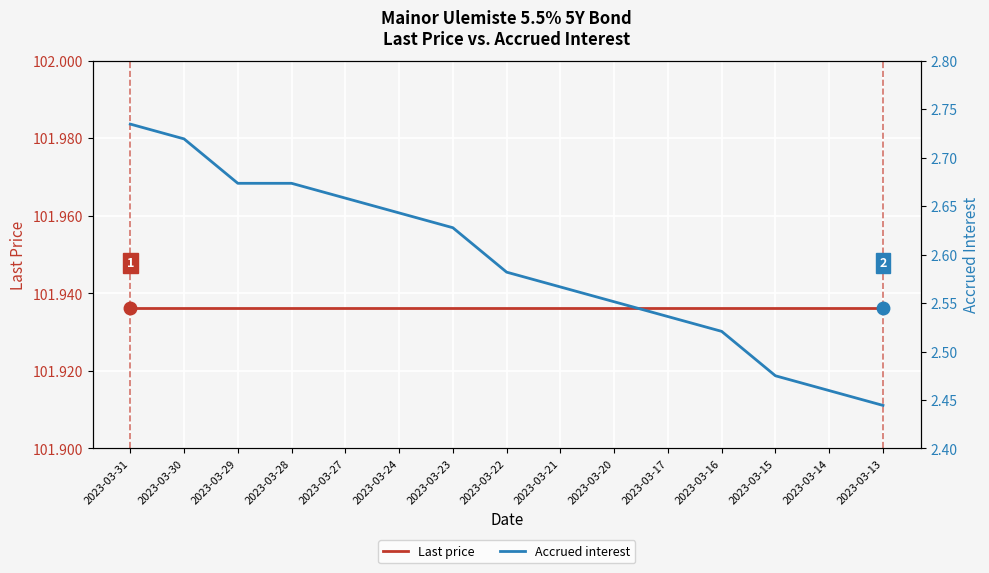

Rank the series by their average value, from highest to lowest.

Last price, Accrued interest